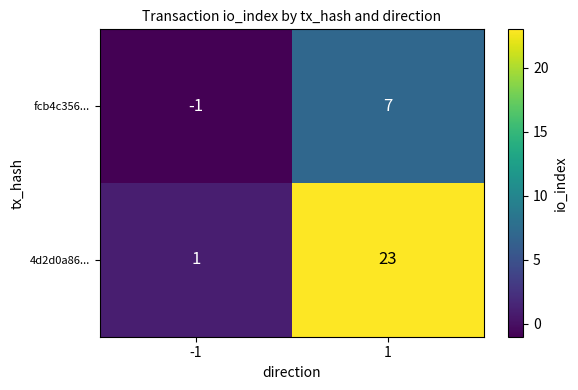

List the series in order of their overall mean, lowest first.

fcb4c356..., 4d2d0a86...